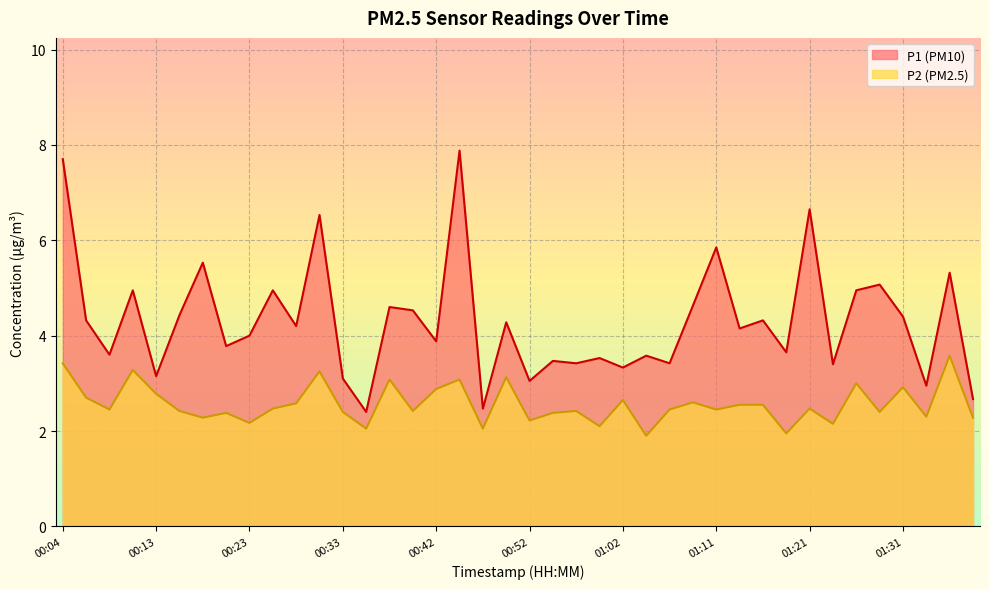

True or false: P1 has more than 1 interior local peaks.

True